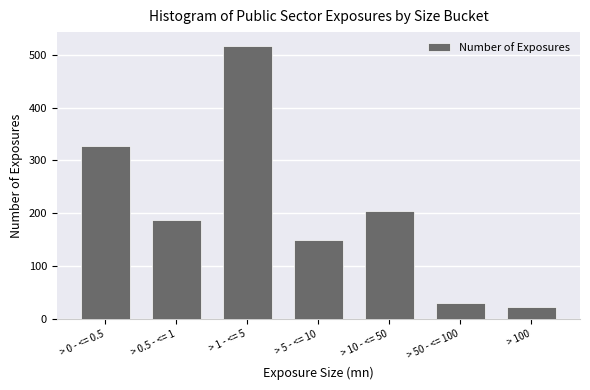

Reading left to right, list all the values displayed in this chart.

327	187	517	149	204	30	23